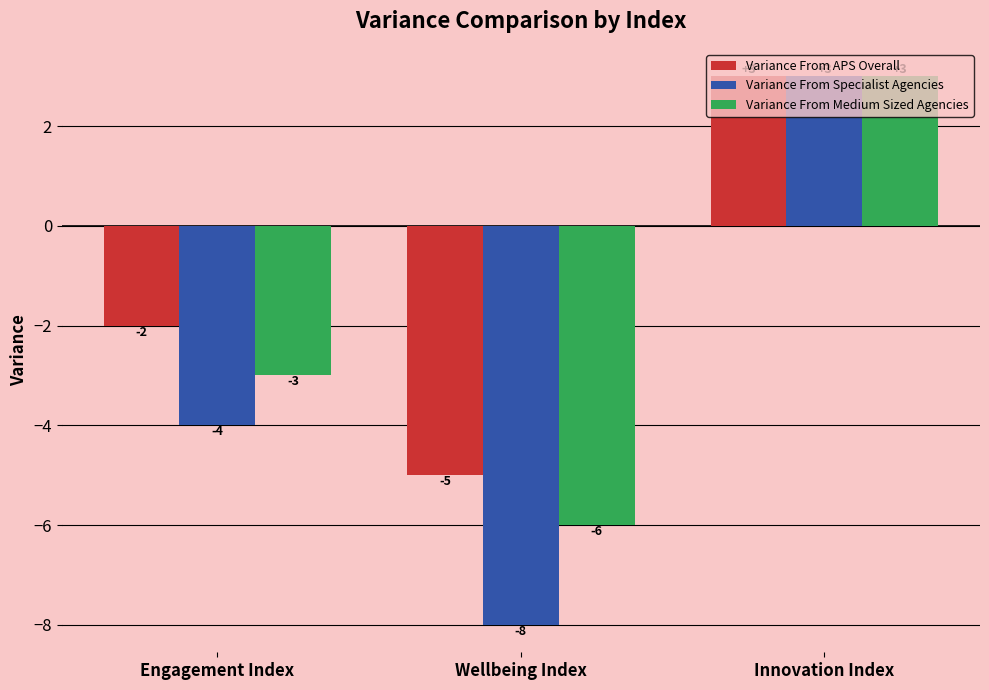

What are all the series names shown in the legend?

Variance From APS Overall, Variance From Specialist Agencies, Variance From Medium Sized Agencies